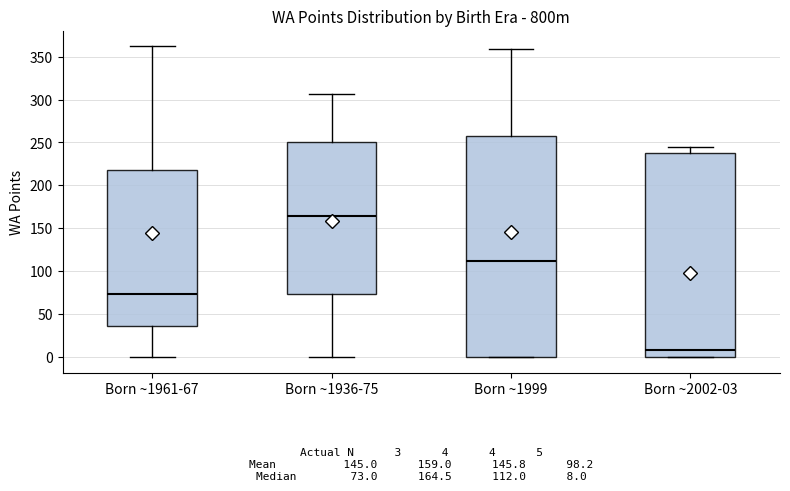

Comparing the boxes themselves (not the whiskers), which one is the tallest?

Born ~1999